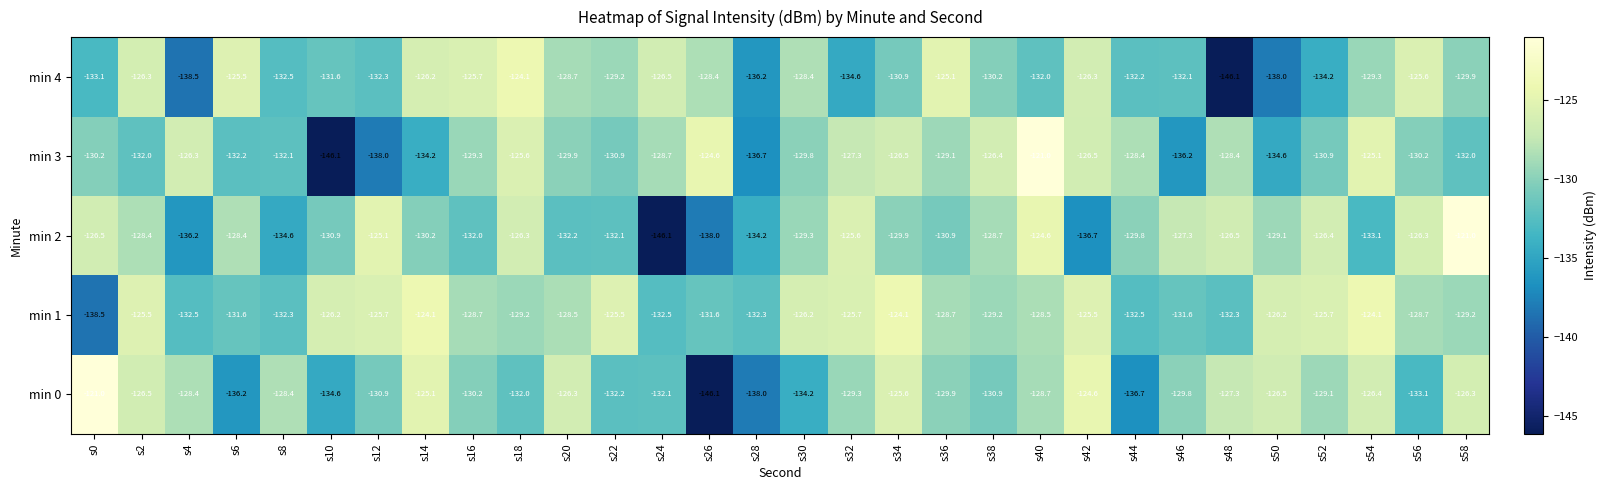

What is the difference between the highest and lowest values at s58?

11.0